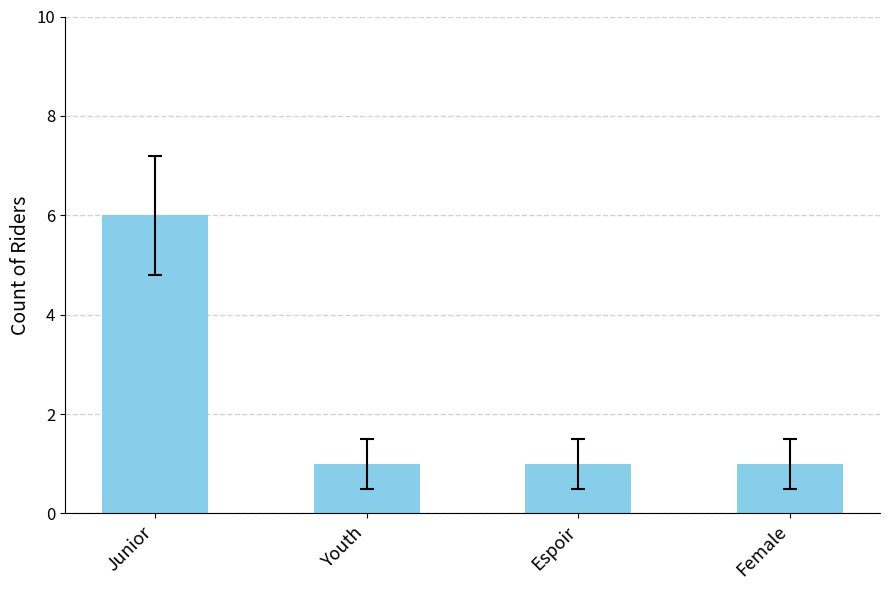

What is the approximate value at Youth?

1